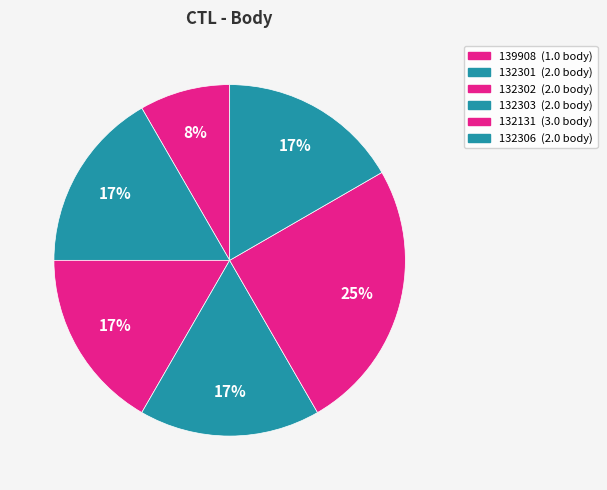

Combined, what portion of the pie is 132301 and 139908?

25.0%